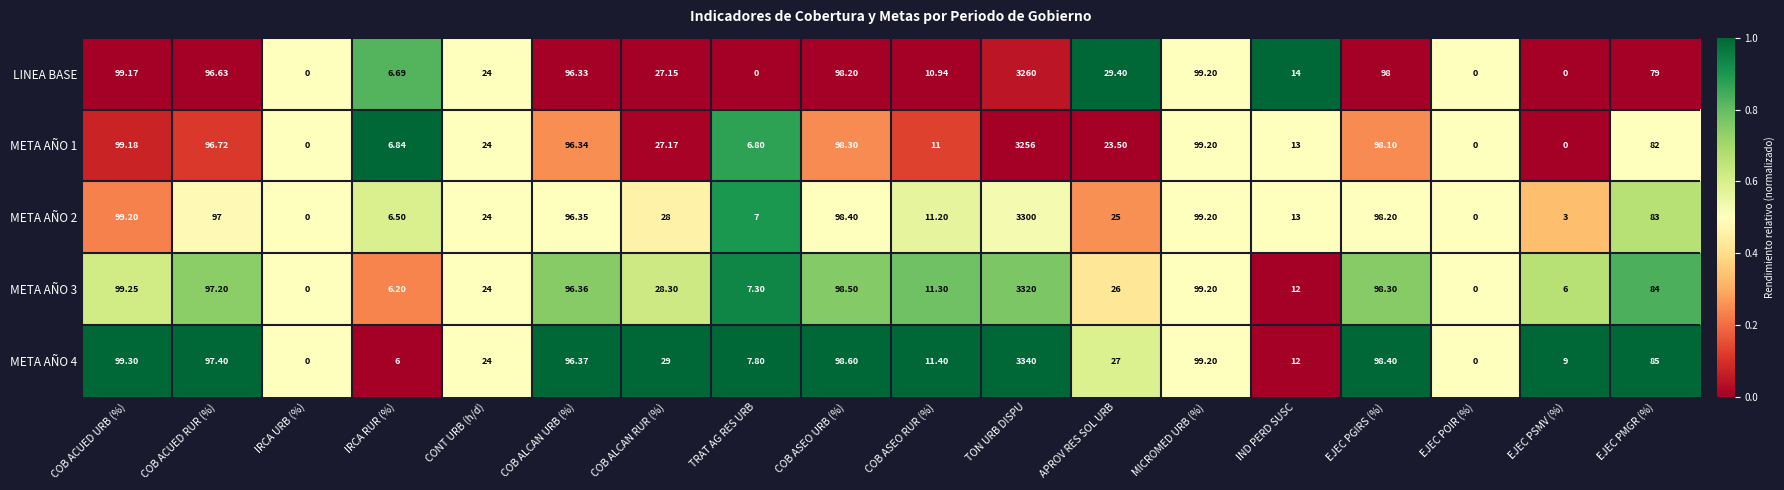

At which label does META AÑO 2 reach its peak?

TON URB DISPU